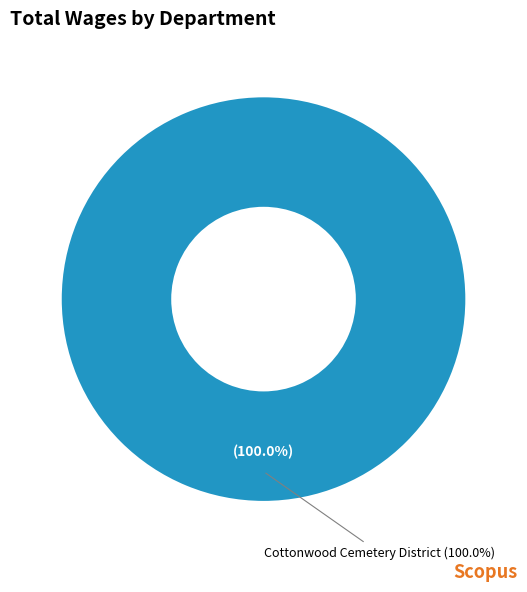

Is there a majority slice in this chart?

Yes